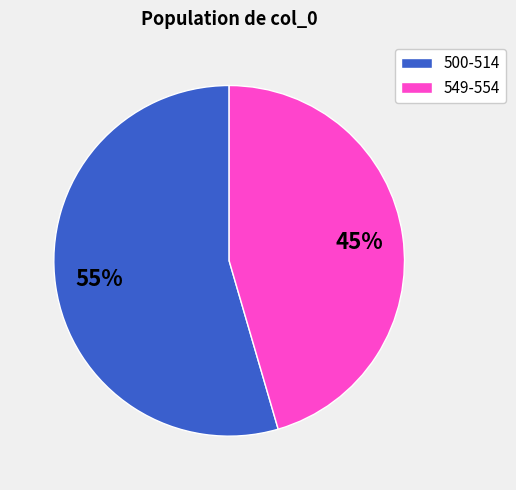

Do 500-514 and 549-554 together represent more than half of the pie?

Yes